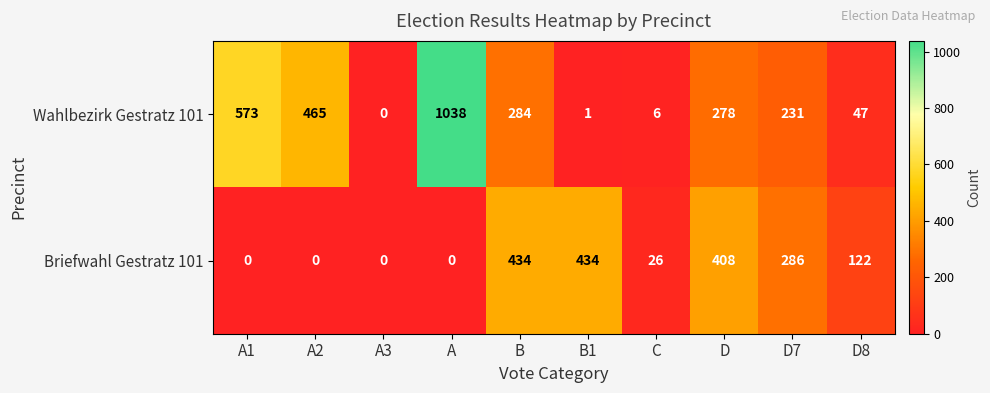

True or false: Briefwahl Gestratz 101 has a value of 408 at D.

True